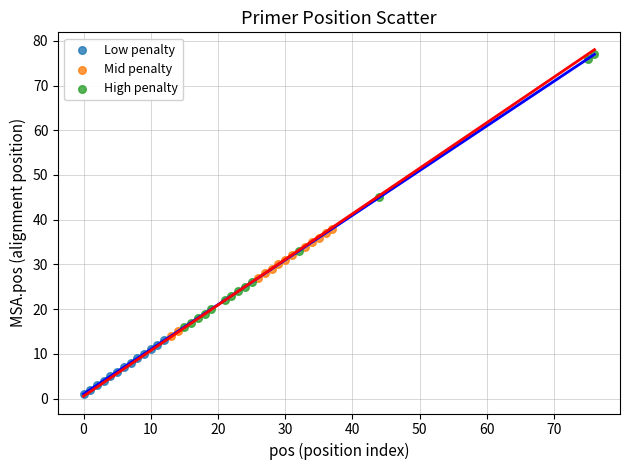

Which series contains the highest Y value?

High penalty